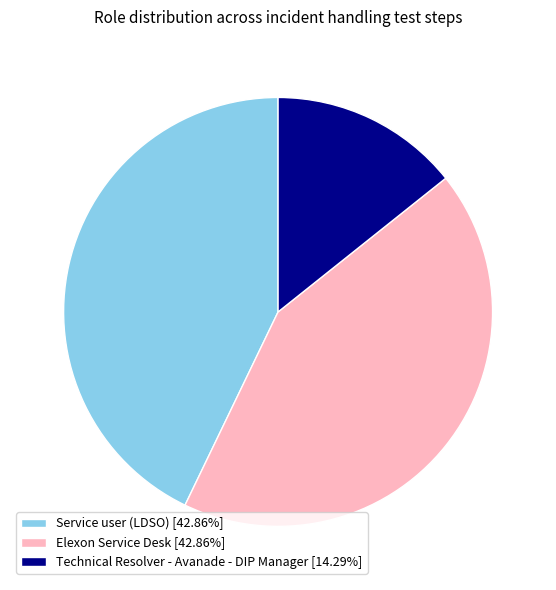

Do Elexon Service Desk [42.86%] and Service user (LDSO) [42.86%] together represent more than half of the pie?

Yes